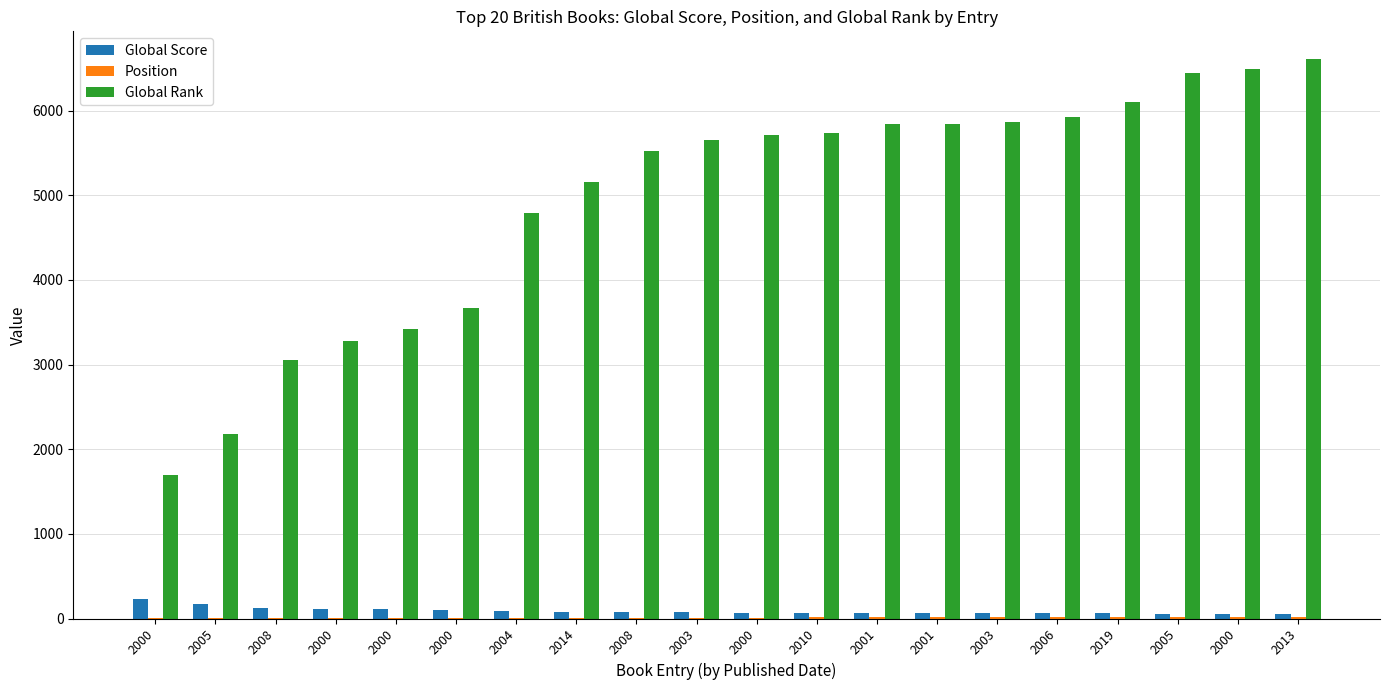

How many groups of bars are there?

20